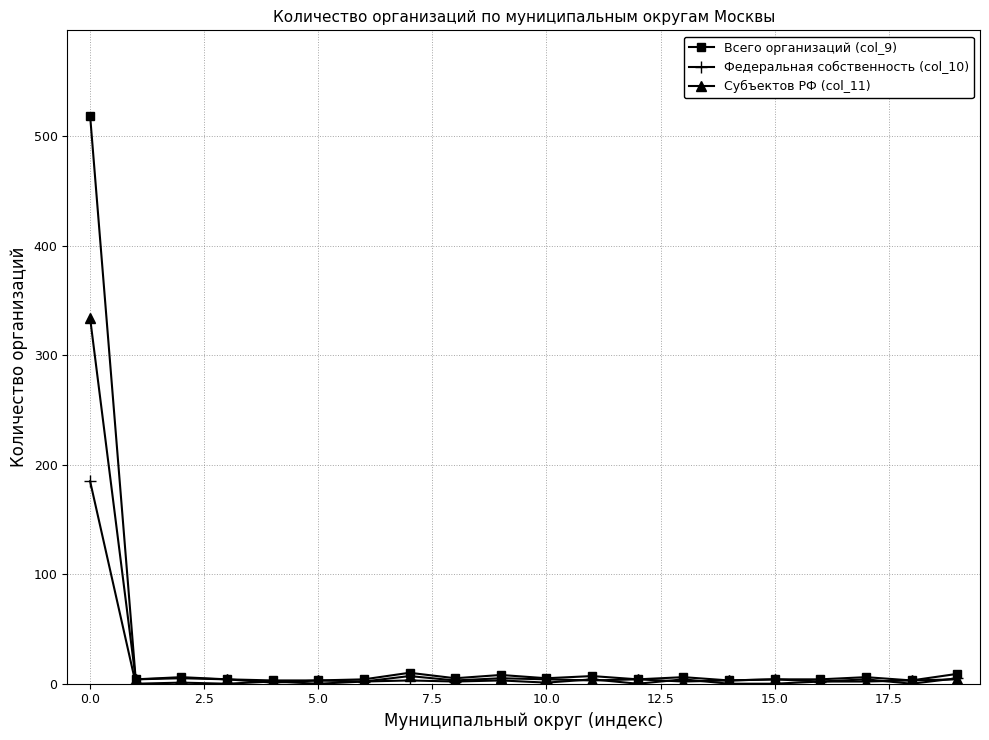

Which series has the widest spread of values?

Всего организаций (col_9)